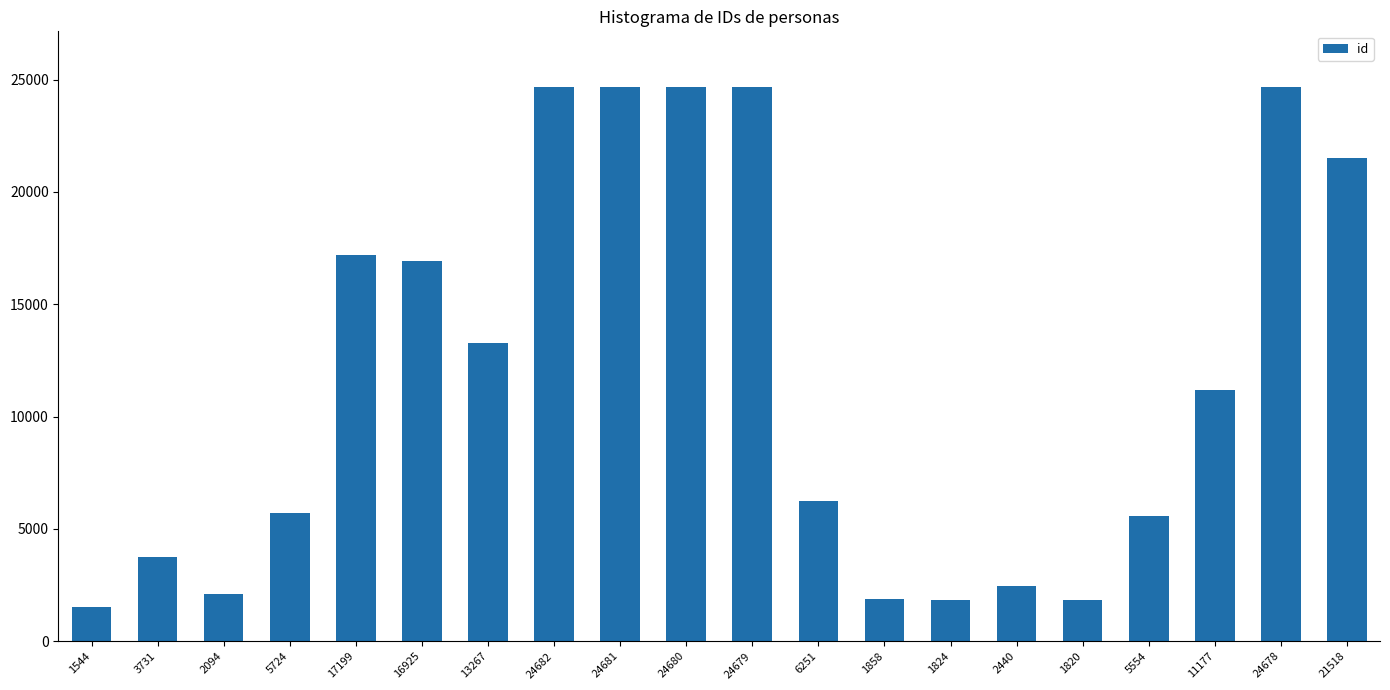

What is the change in value from 5554 to 11177?

+5623